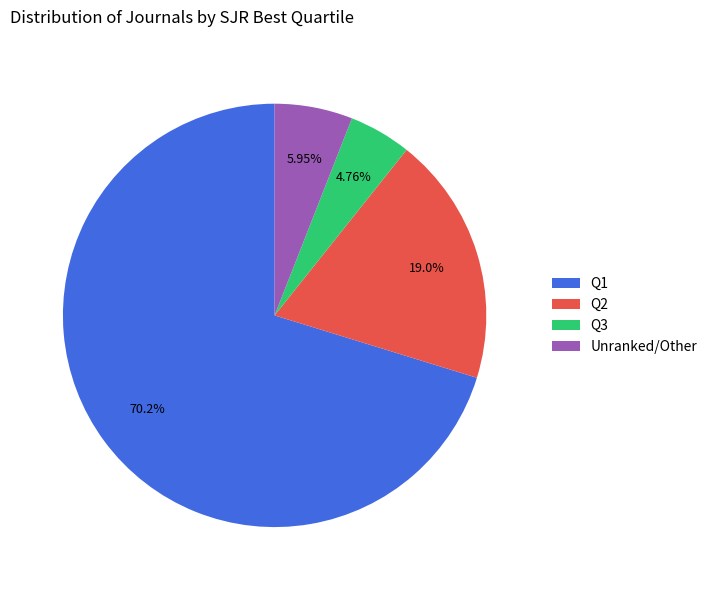

What is the largest slice in the pie chart?

Q1